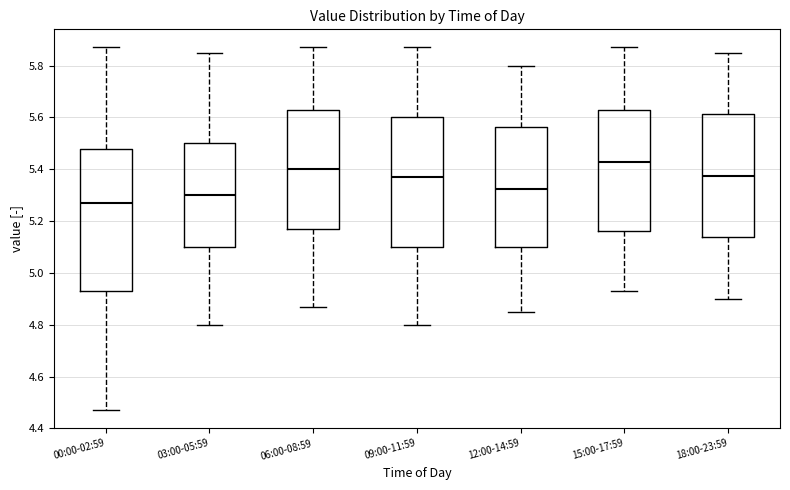

Reading left to right, transcribe this box plot: for each box, give where its median line is, the range the box spans, and where its two whiskers end, as read against the y-axis. The values are not printed on the chart, so give them approximately, as read against the axis.

00:00-02:59: median 5.28, box 4.94 to 5.48, whiskers 4.48 to 5.88
03:00-05:59: median 5.30, box 5.10 to 5.50, whiskers 4.80 to 5.86
06:00-08:59: median 5.40, box 5.18 to 5.64, whiskers 4.88 to 5.88
09:00-11:59: median 5.38, box 5.10 to 5.60, whiskers 4.80 to 5.88
12:00-14:59: median 5.32, box 5.10 to 5.56, whiskers 4.86 to 5.80
15:00-17:59: median 5.44, box 5.16 to 5.64, whiskers 4.94 to 5.88
18:00-23:59: median 5.38, box 5.14 to 5.62, whiskers 4.90 to 5.86